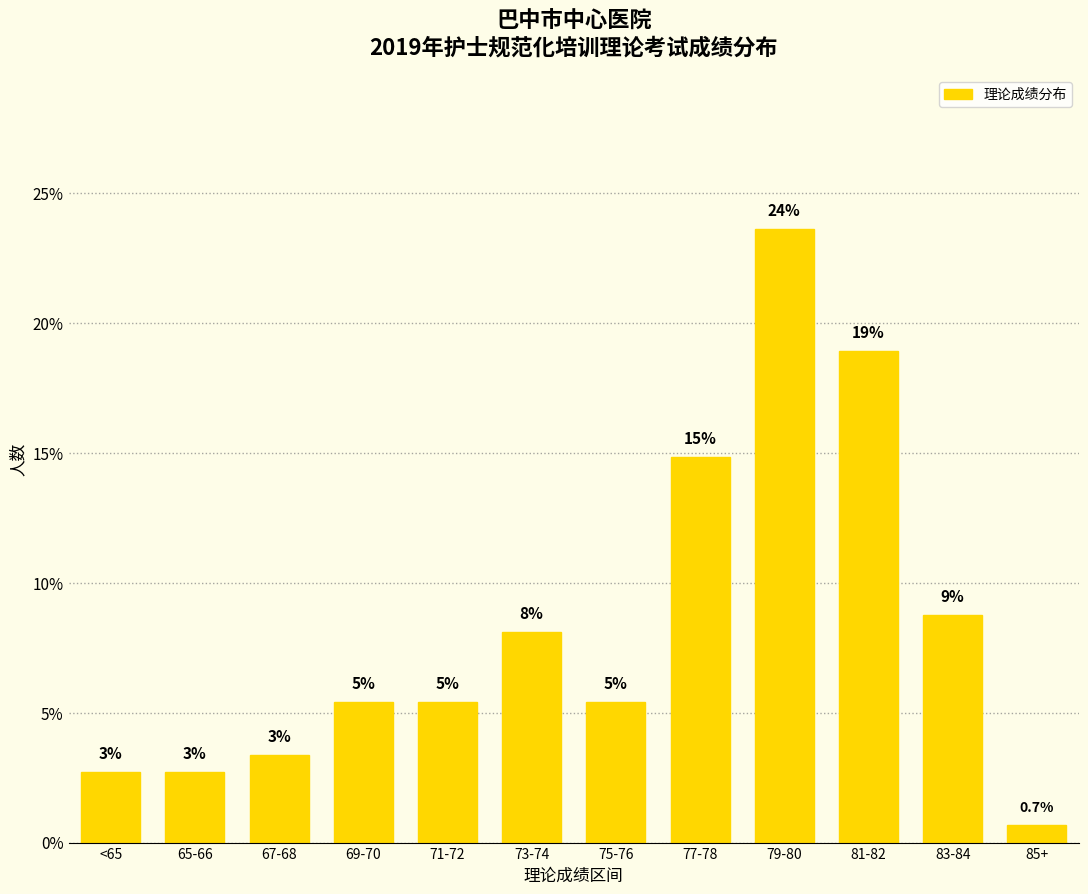

How many bars are there in total?

12